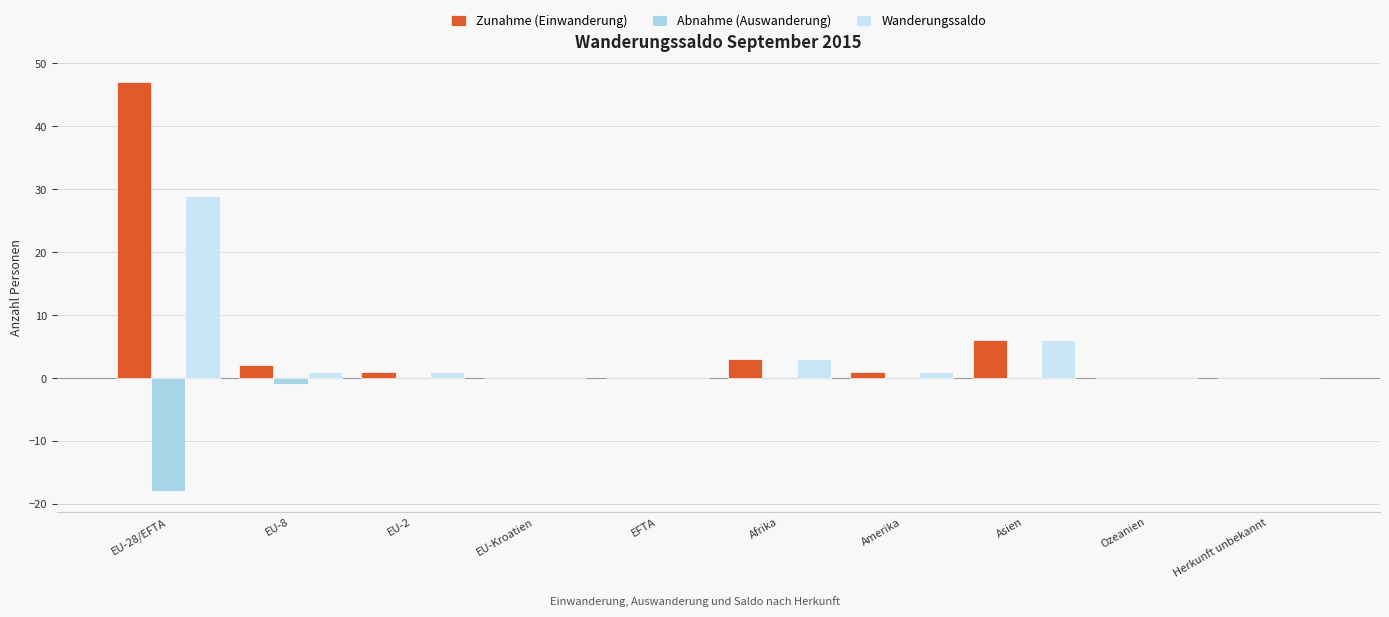

What is the difference between the maximum and minimum values in the Wanderungssaldo series?

29